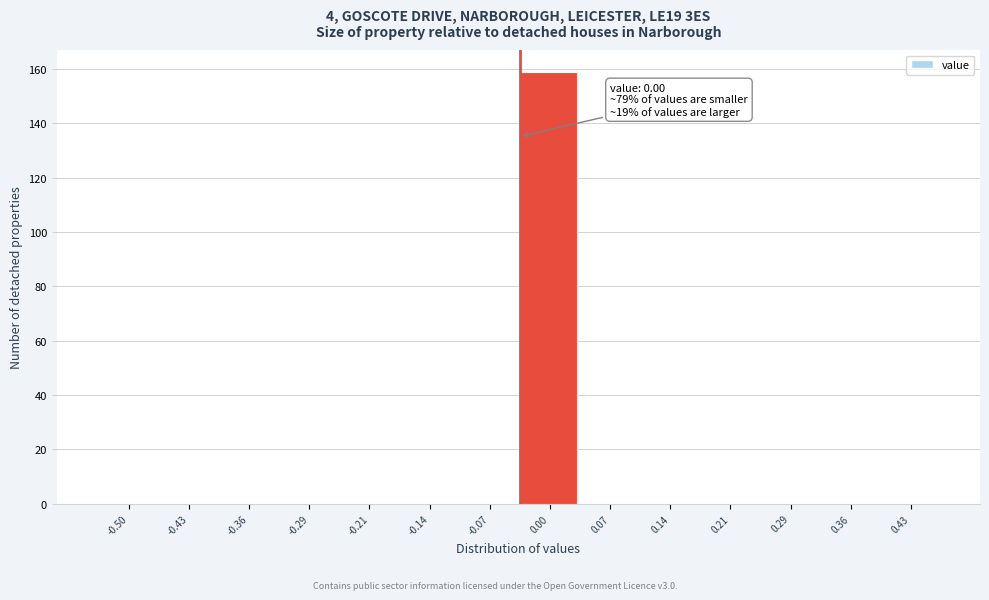

Reading left to right, extract all data points from this chart.

-0.50=0	-0.43=0	-0.36=0	-0.29=0	-0.21=0	-0.14=0	-0.07=0	0.00=159	0.07=0	0.14=0	0.21=0	0.29=0	0.36=0	0.43=0